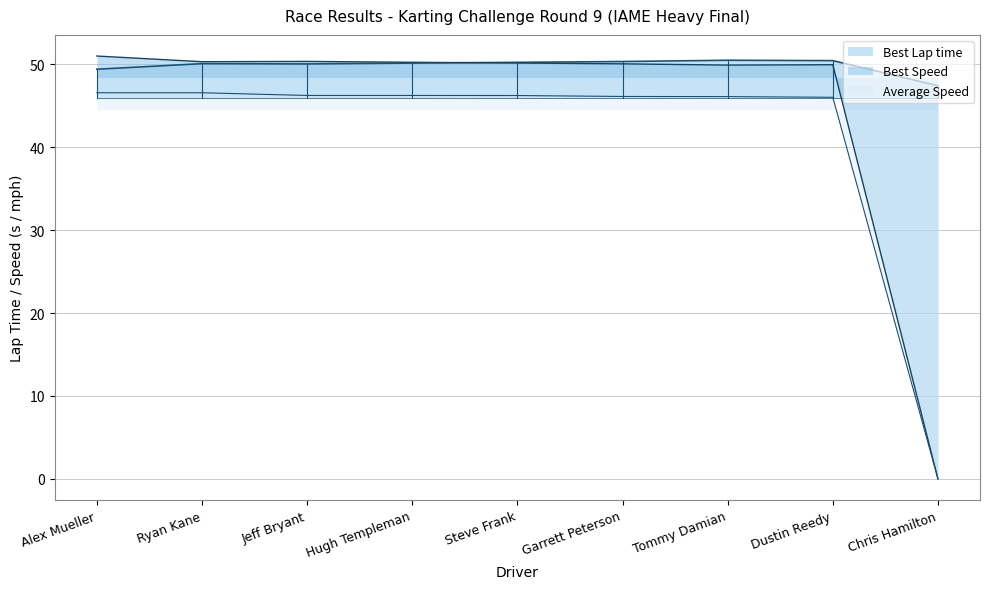

Reading right to left, list all the values displayed in this chart.

Total Time: 0.0	46.0	46.1	46.1	46.2	46.2	46.2	46.6	46.6
Best Lap time: 47.4	50.4	50.5	50.3	50.2	50.2	50.0	50.1	49.4
Best Speed: 0.0	50.0	49.9	50.1	50.2	50.2	50.4	50.3	51.0